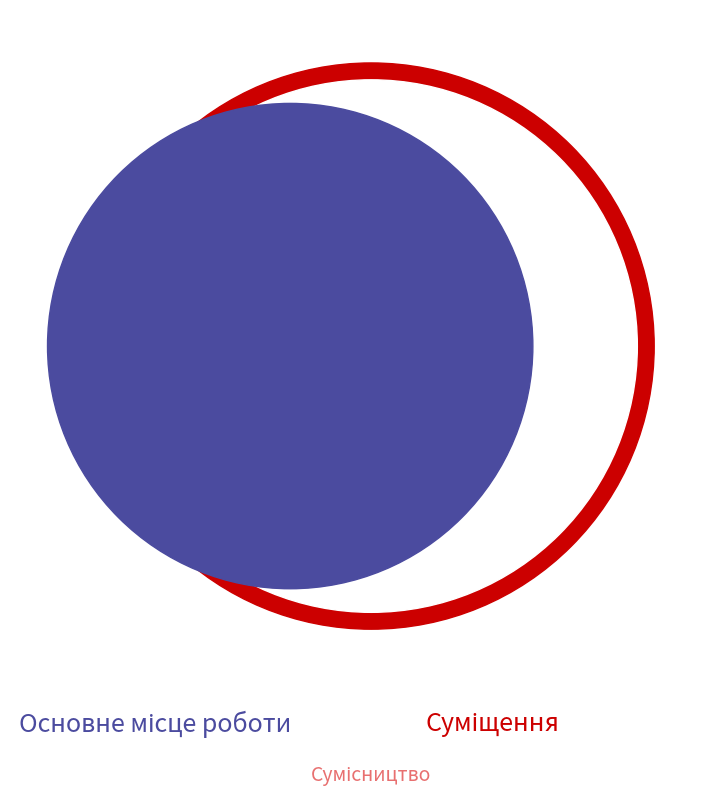

Is Основне місце роботи the majority of the pie?

No